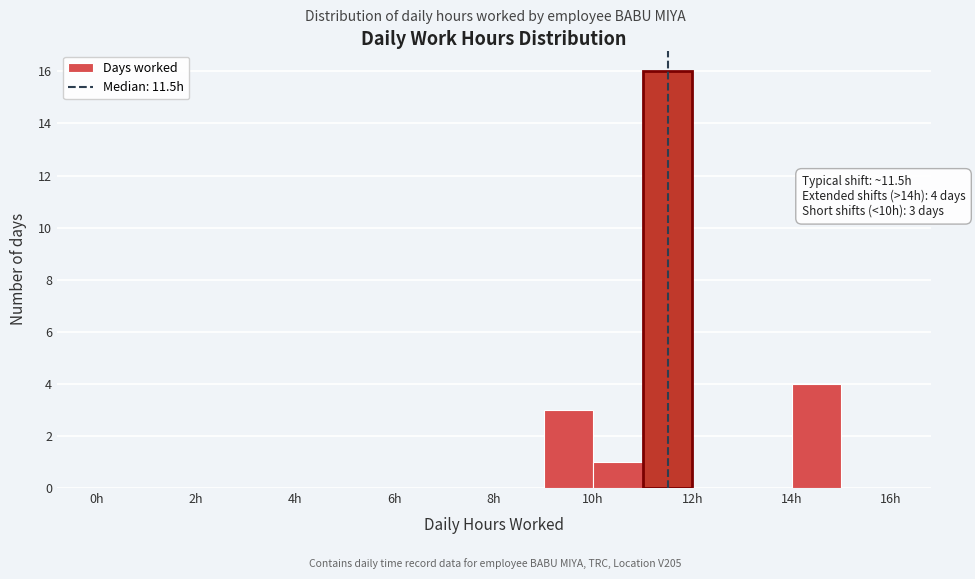

Over which range of the x-axis is the bar tallest?

11 to 12